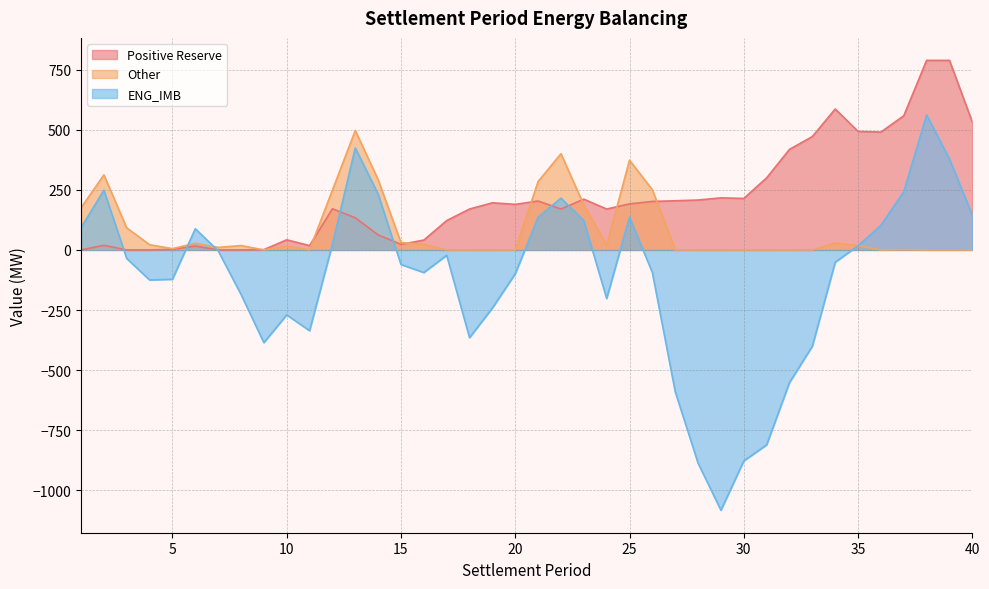

Count the number of categories in the chart.

40